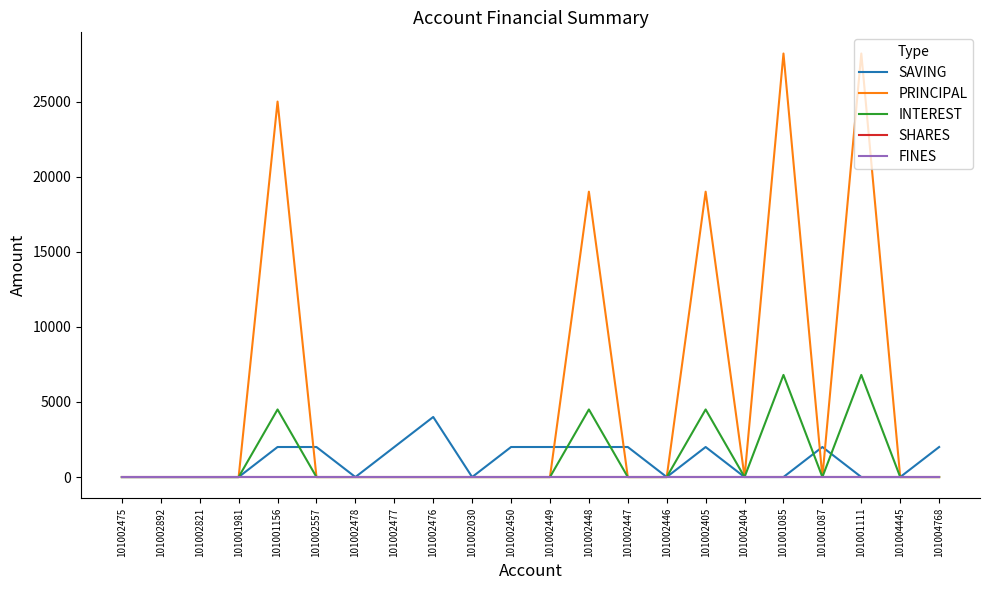

What is the label of the 5th point from the right?

101001085